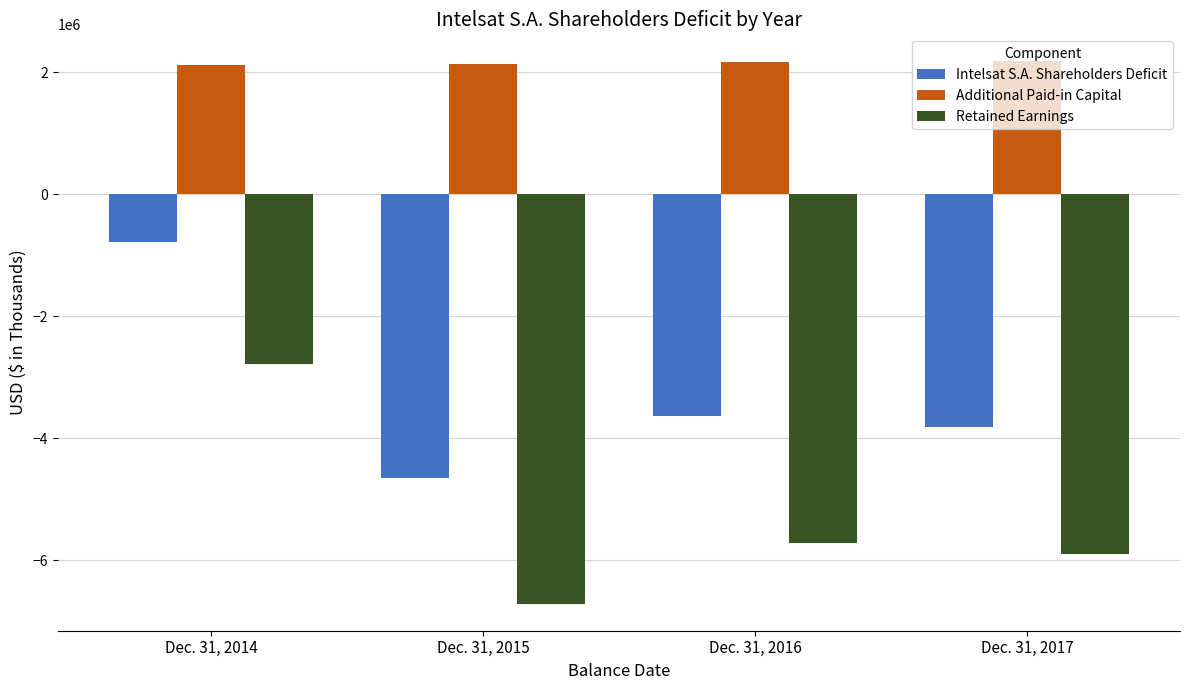

What is the difference between the maximum and minimum values in the Additional Paid-in Capital series?

55469